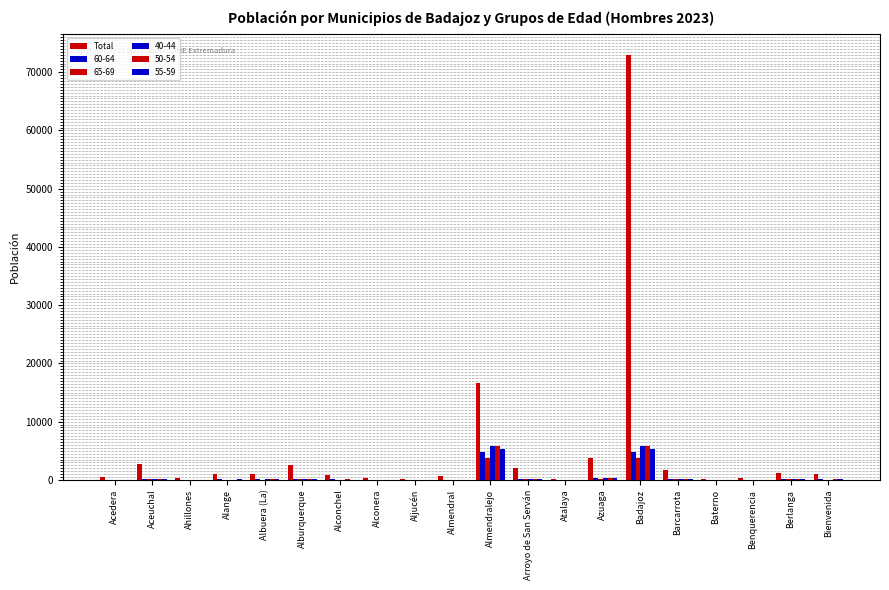

At which category does the chart reach its minimum across all series?

Baterno